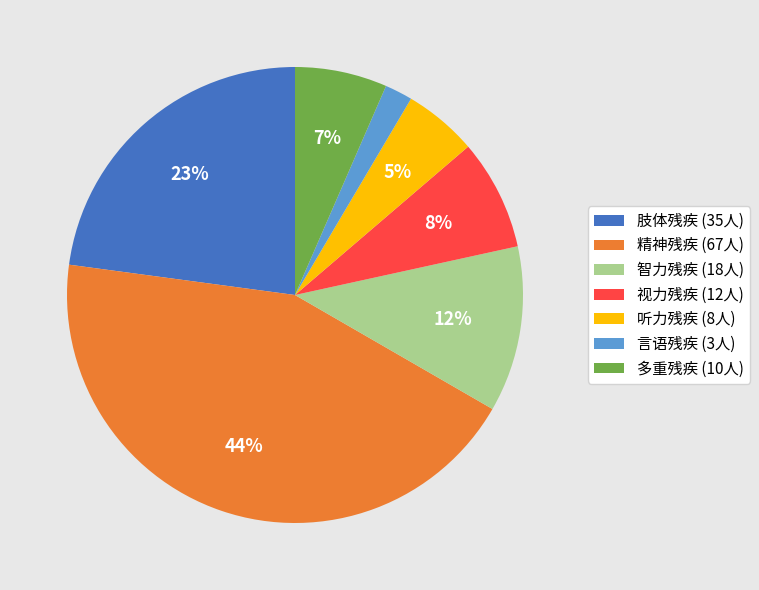

True or false: 智力残疾 accounts for 12% of the total.

True